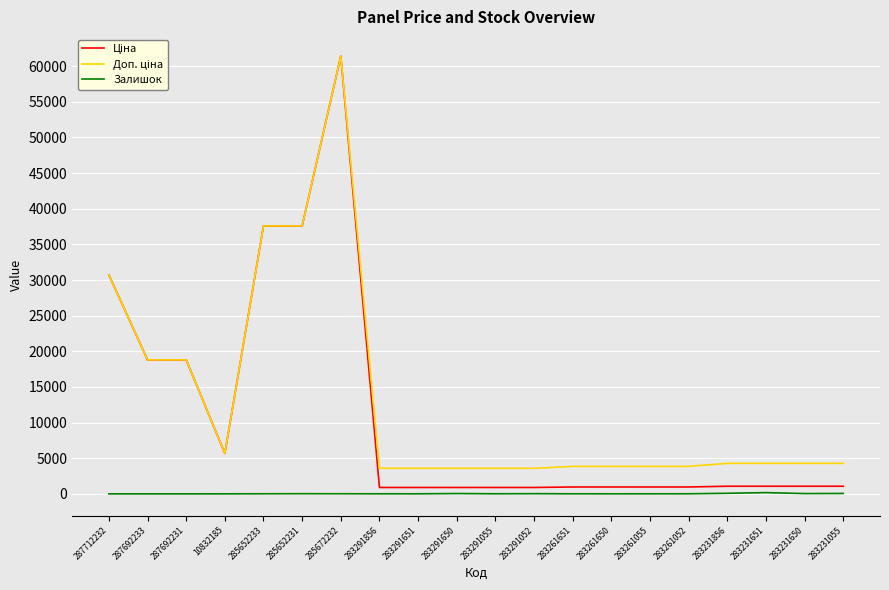

At which category does the chart reach its peak across all series?

285672232